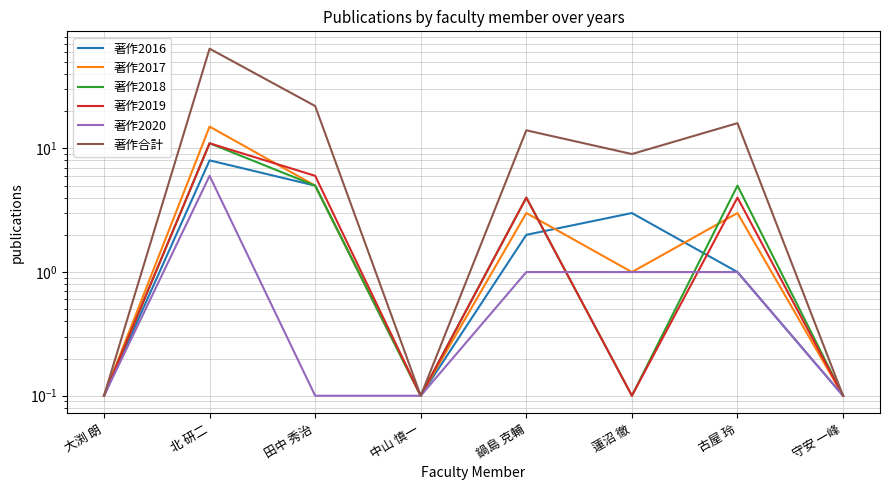

Which label corresponds to the largest value in the chart?

北 研二